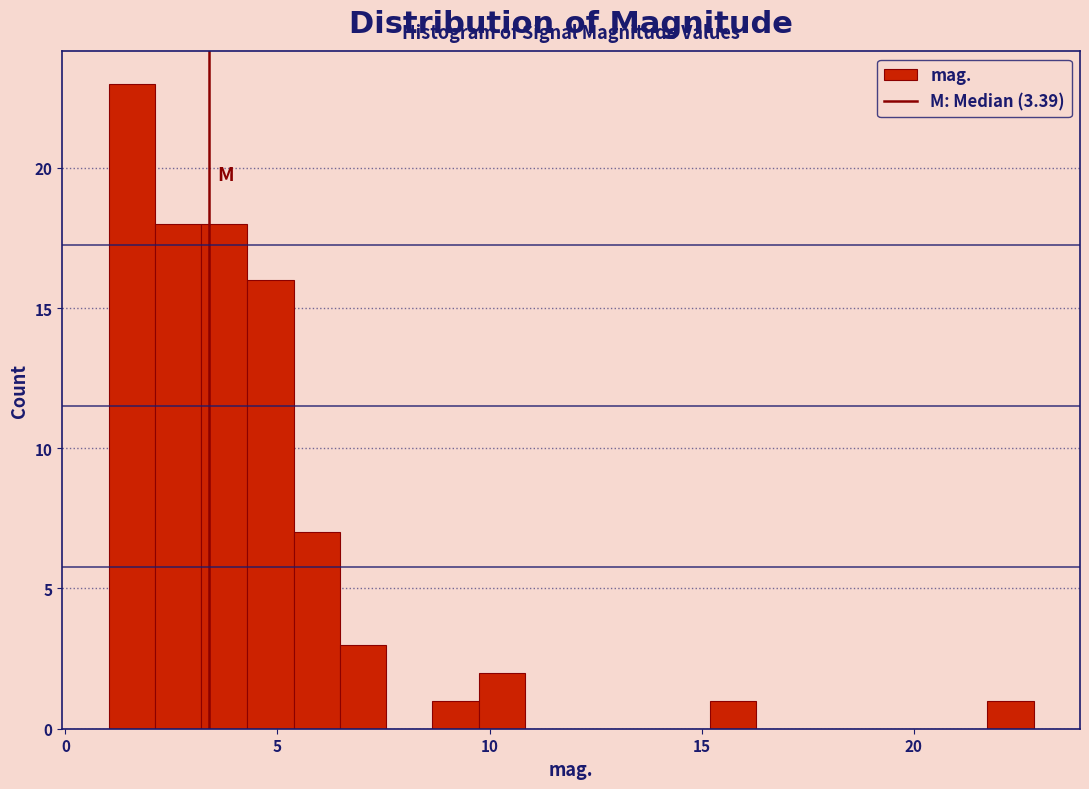

Read against the x-axis, roughly where is the centre of the tallest bar?

1.5